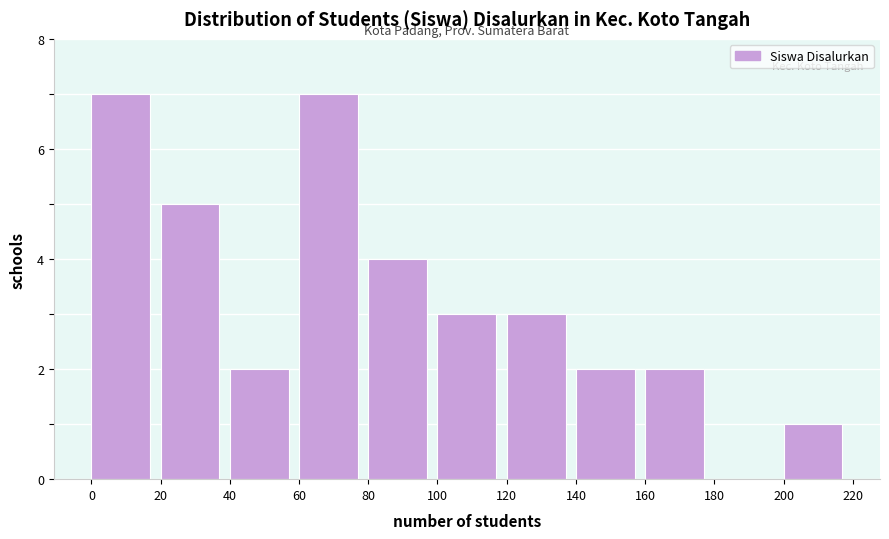

Reading left to right, transcribe this chart: for each bar, give the range it covers on the x-axis and its height. The values are not printed on the chart, so give them approximately, as read against the axis.

0 to 20: 7
20 to 40: 5
40 to 60: 2
60 to 80: 7
80 to 100: 4
100 to 120: 3
120 to 140: 3
140 to 160: 2
160 to 180: 2
180 to 200: 0
200 to 220: 1